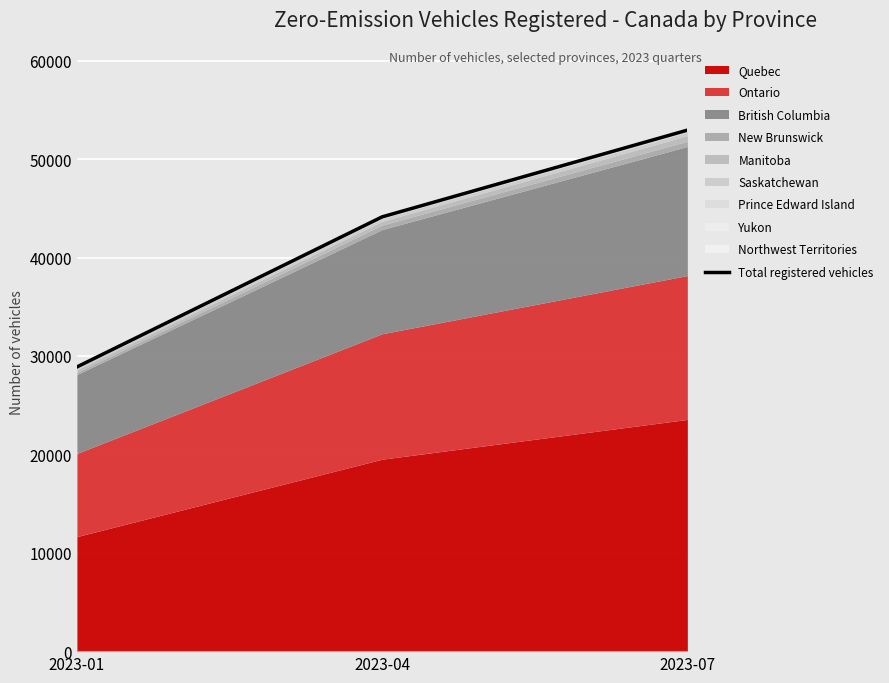

Rank the categories by value from lowest to highest.

2023-01, 2023-04, 2023-07